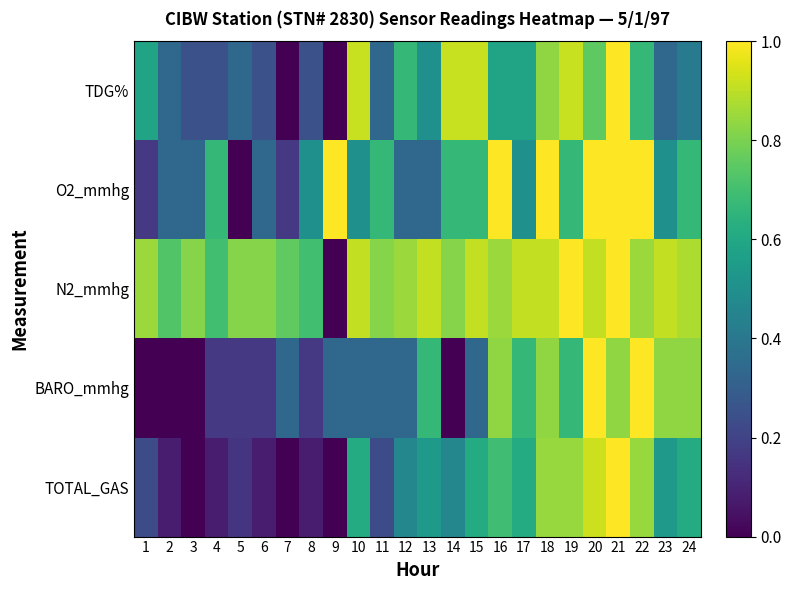

Which category has the highest value across all series?

21